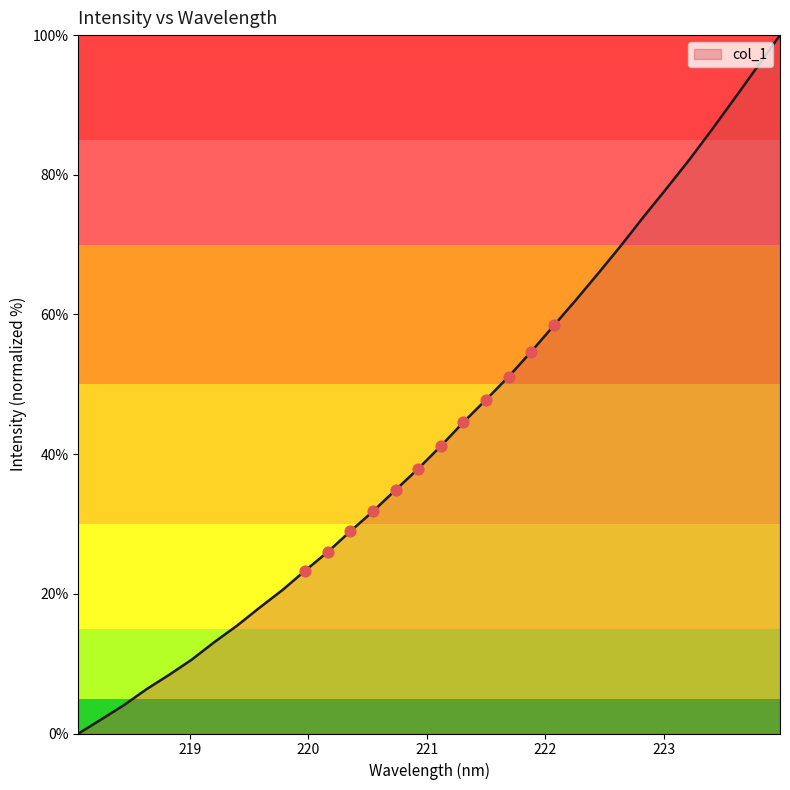

What is the difference between the maximum and minimum values?

100.0